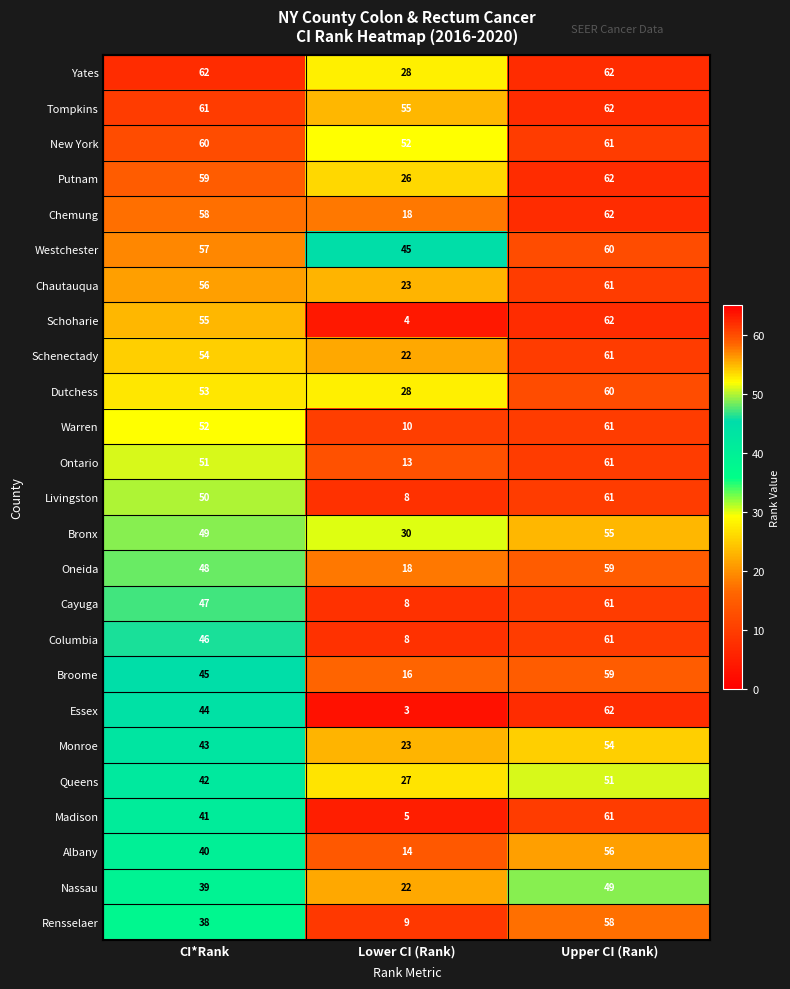

True or false: Cayuga has a value of 8 at Lower CI (Rank).

True